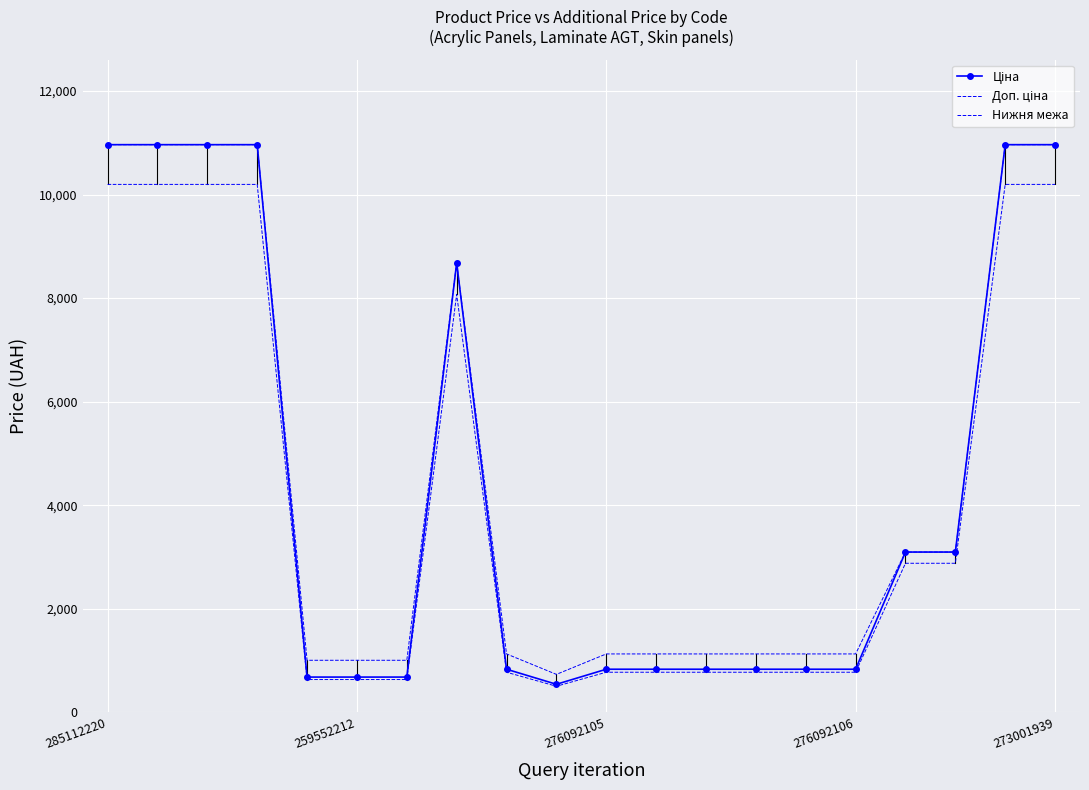

What are all the series names shown in the legend?

Ціна, Доп. ціна, Нижня межа